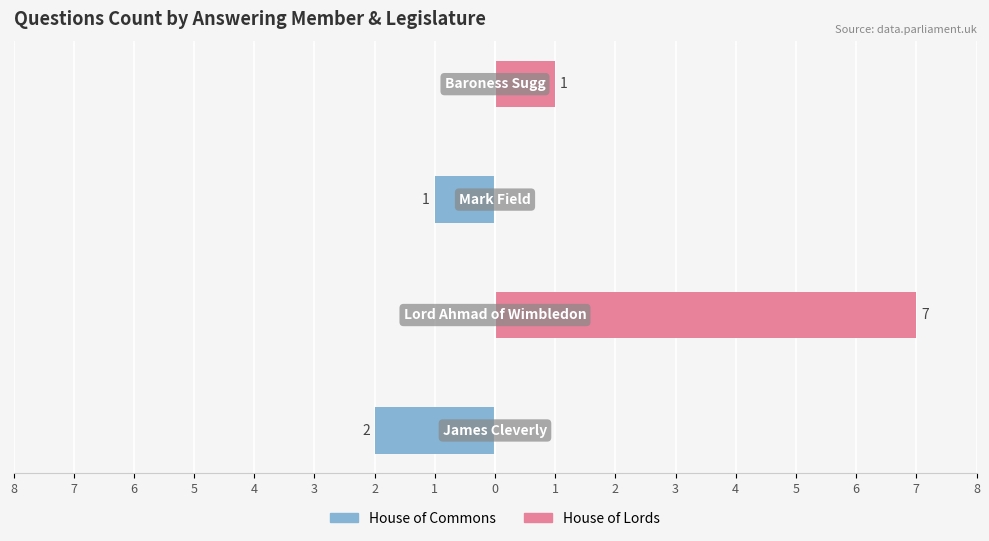

Reading left to right, list all the values displayed in this chart.

House of Commons: 8=-2	7=0	6=-1	5=0
House of Lords: 8=0	7=7	6=0	5=1